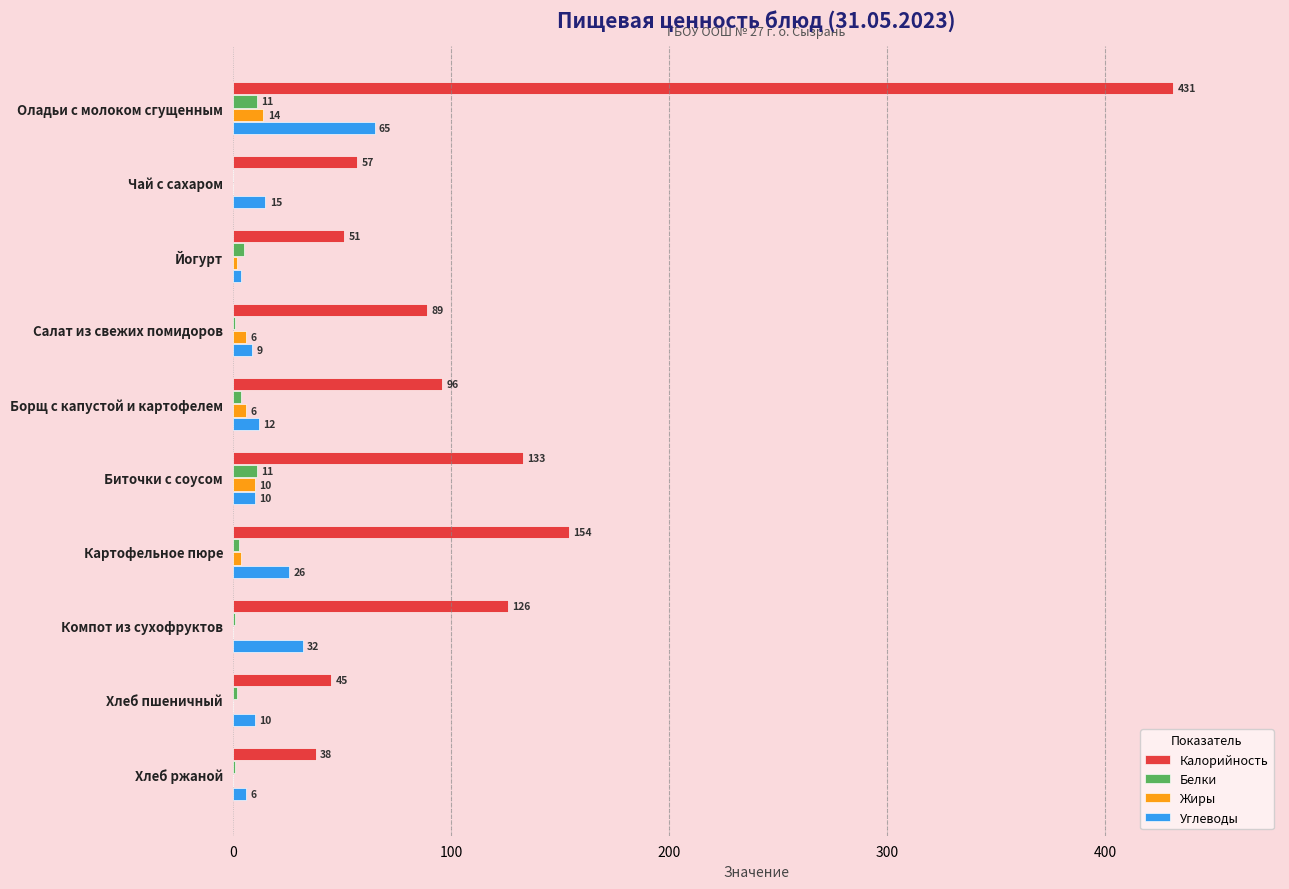

Is the value of Жиры at Компот из сухофруктов greater than the value of Углеводы at Хлеб пшеничный?

No